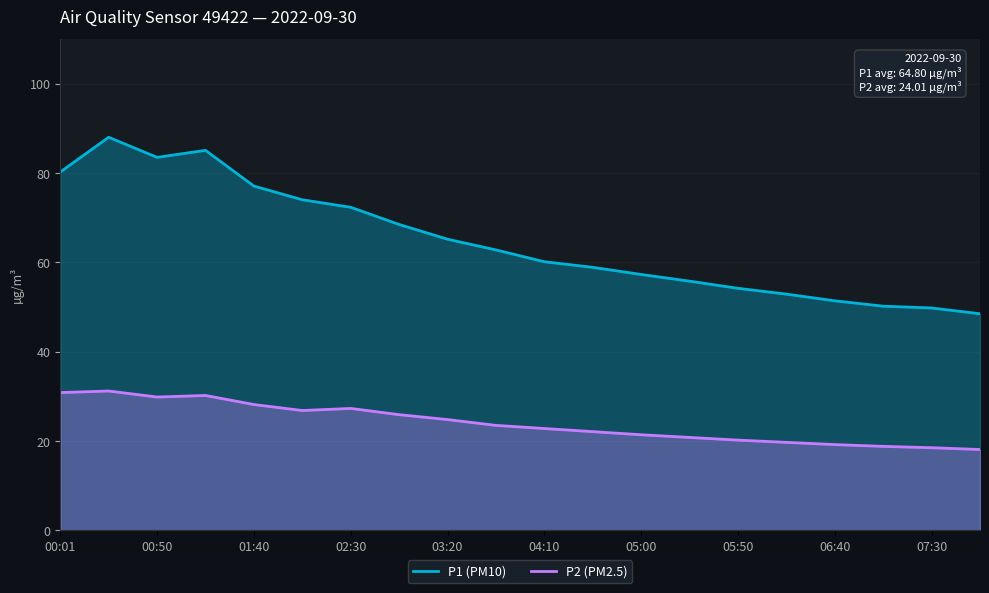

Which has a higher value, 03:45 or 05:00?

03:45